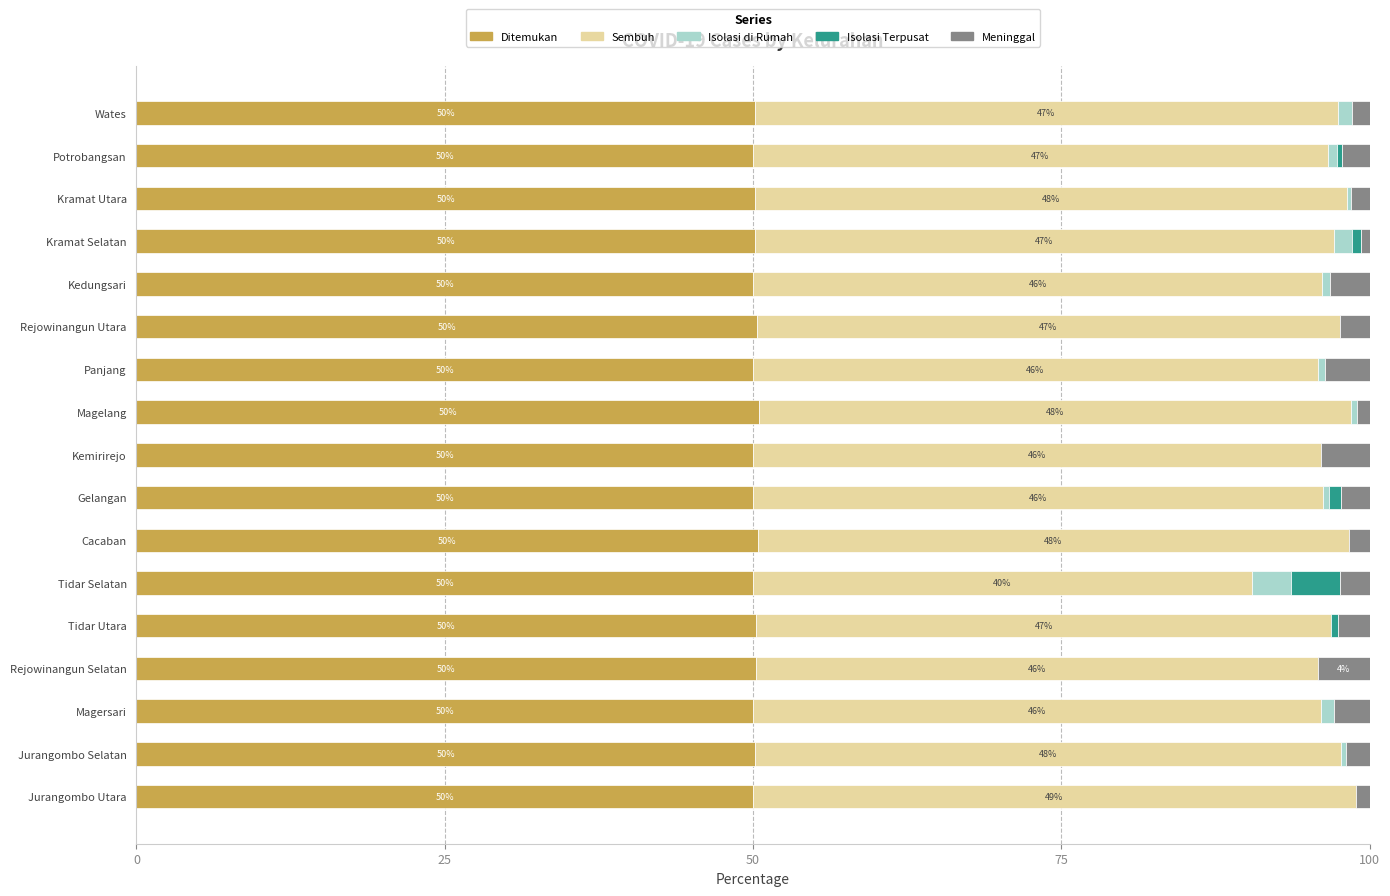

True or false: Ditemukan has a value of 26.0 at Kedungsari.

False